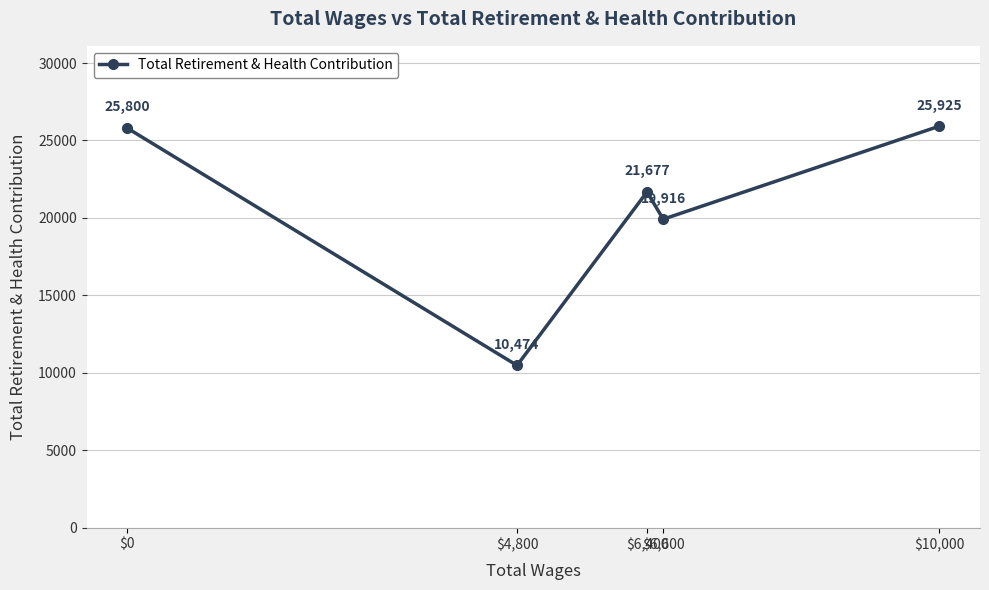

How many lines are shown in the chart?

1